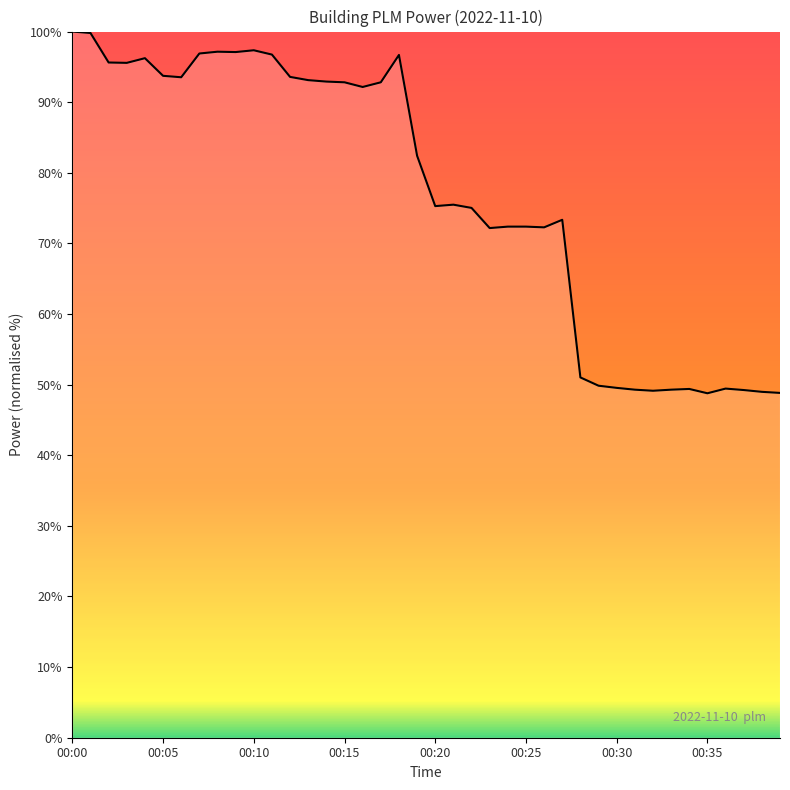

What is the difference between the maximum and minimum values?

51.2